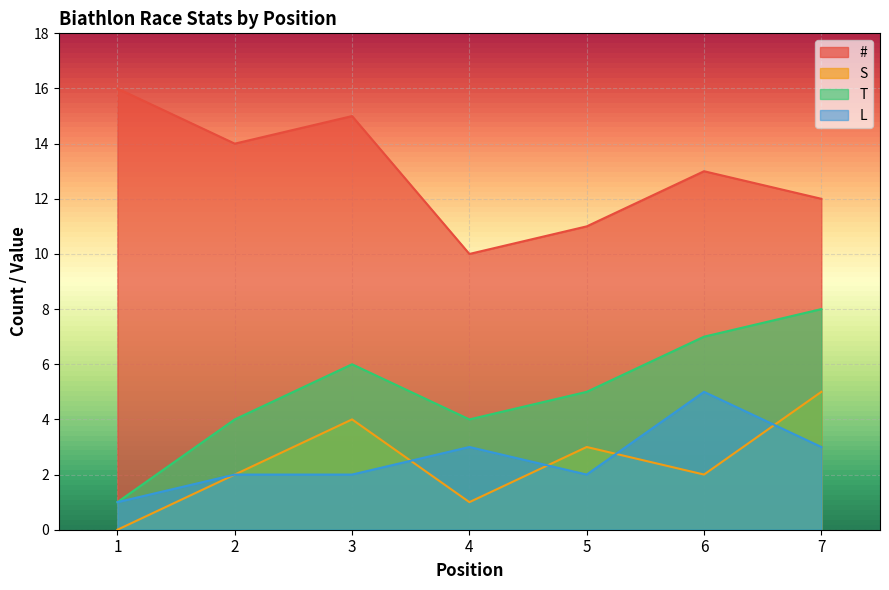

How many values in the L series exceed 2?

3